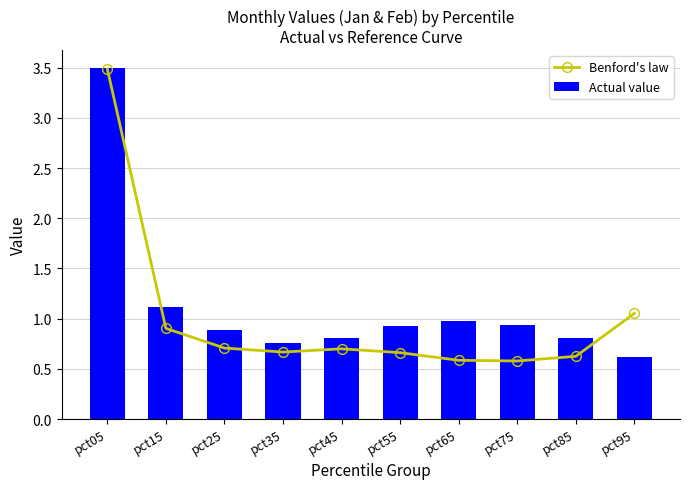

What is the smallest value displayed?

0.6